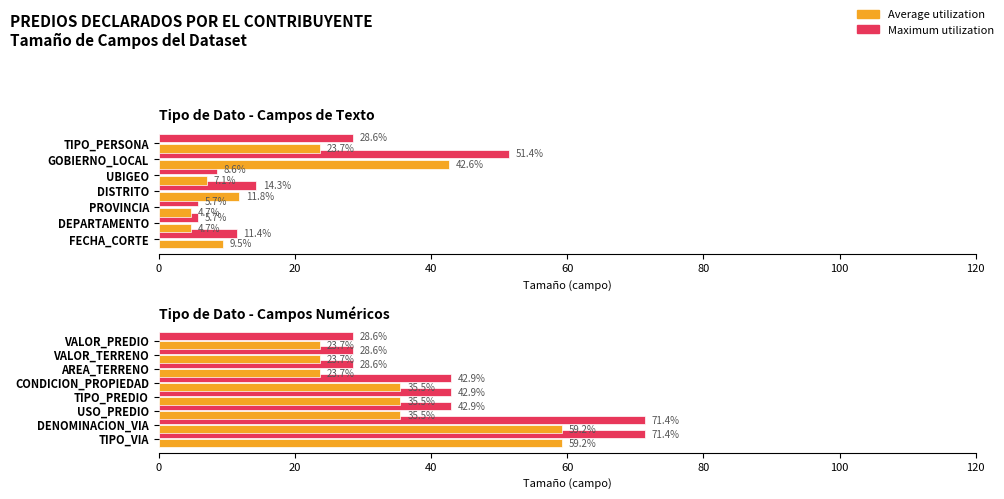

Does the chart contain any negative values?

No